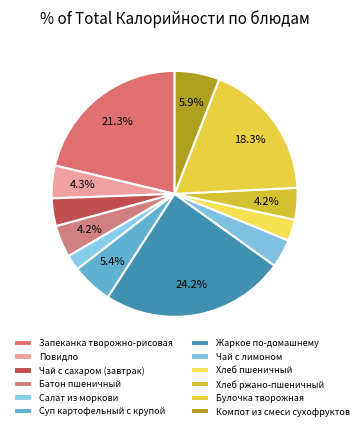

Is there any slice that represents more than half of the pie?

No